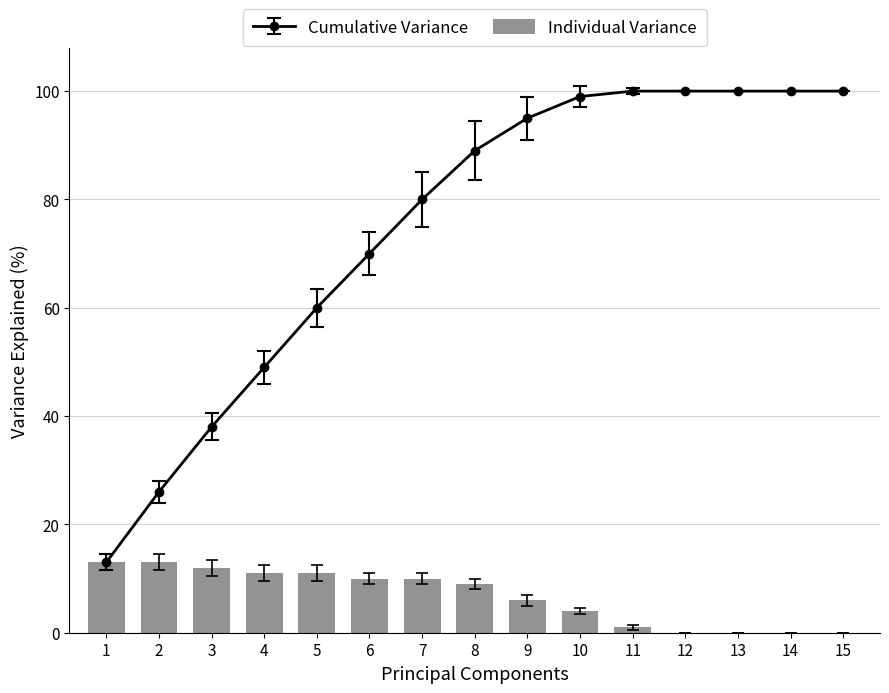

How many bars are there in total?

15